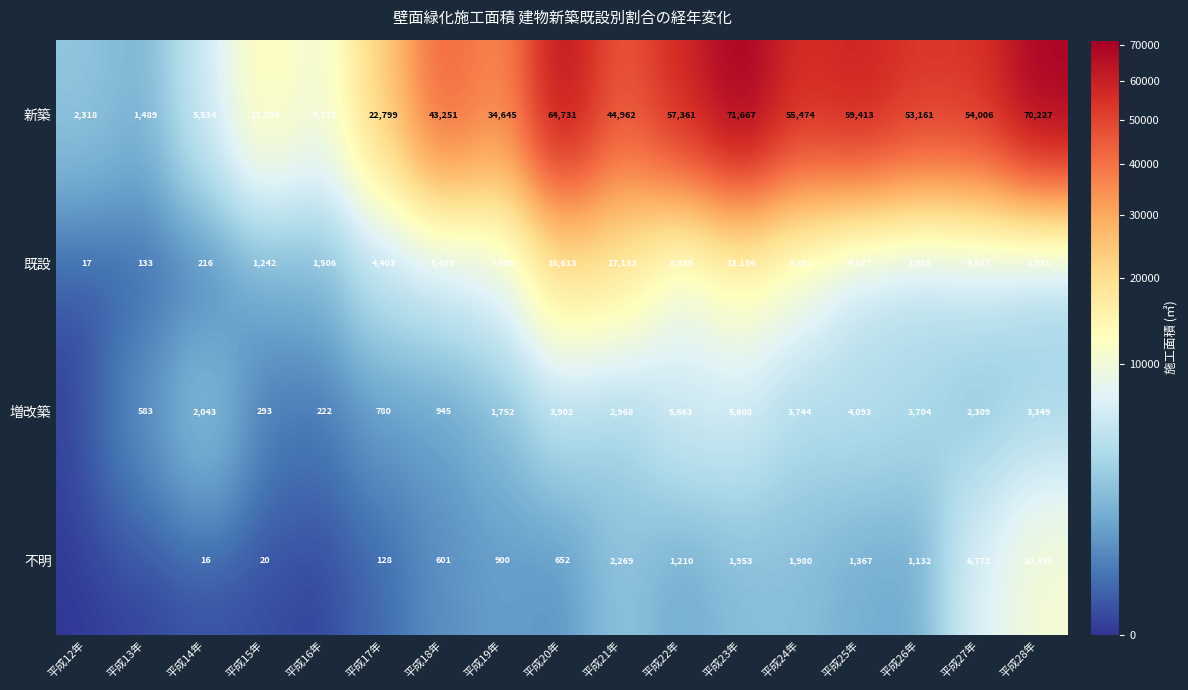

True or false: 不明 has a value of 197 at 平成17年.

False